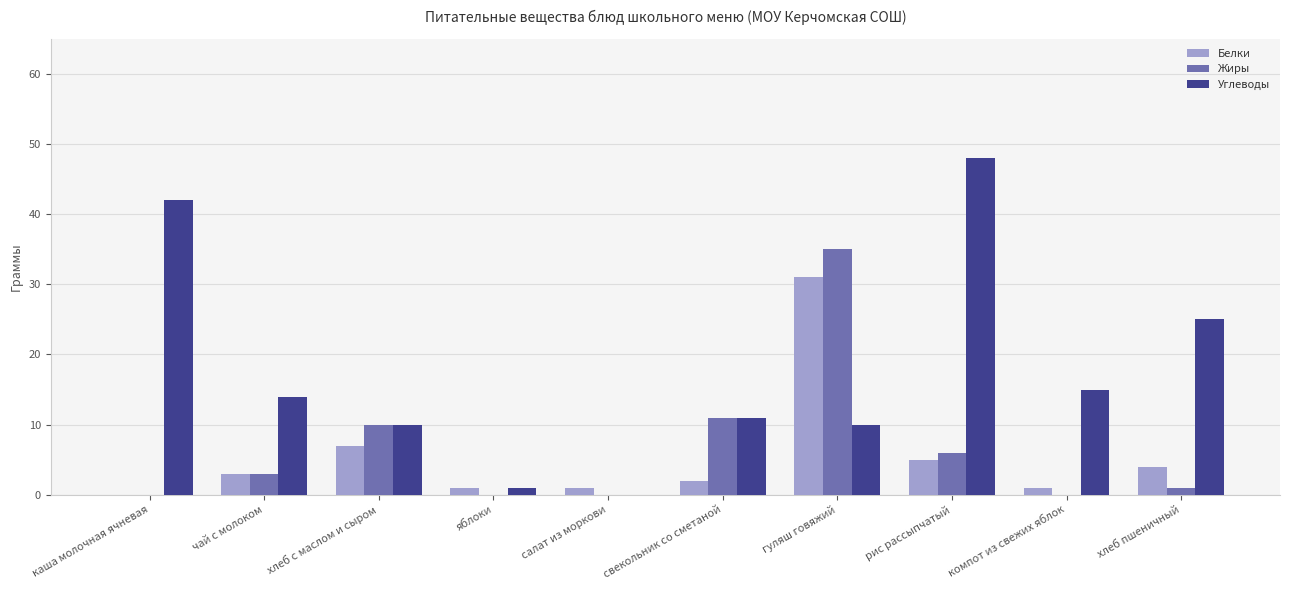

True or false: Белки has a value of 4 at хлеб пшеничный.

True